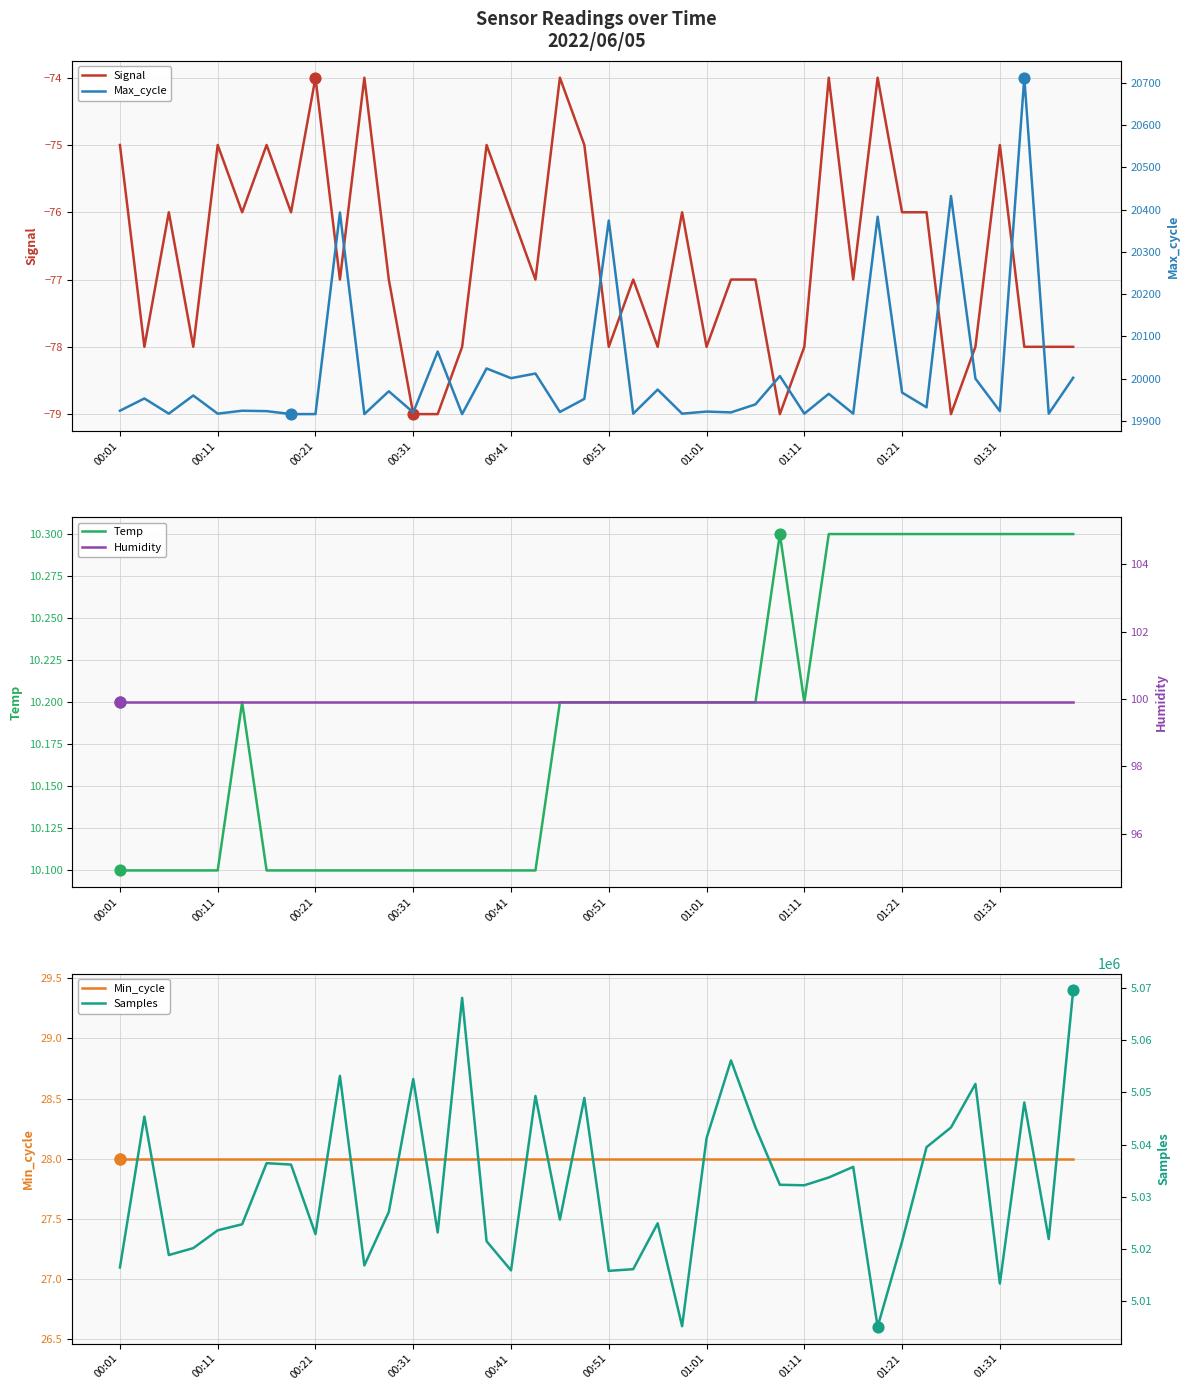

At how many categories does at least one series exceed 3297450?

40